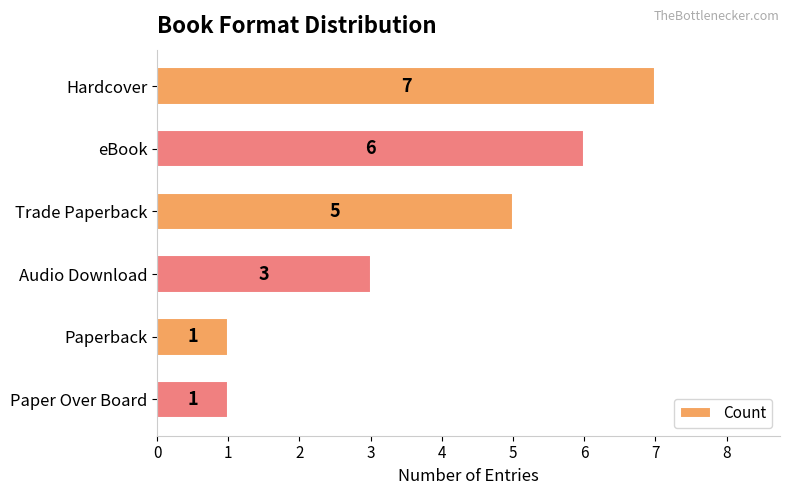

What is the greatest value displayed?

7